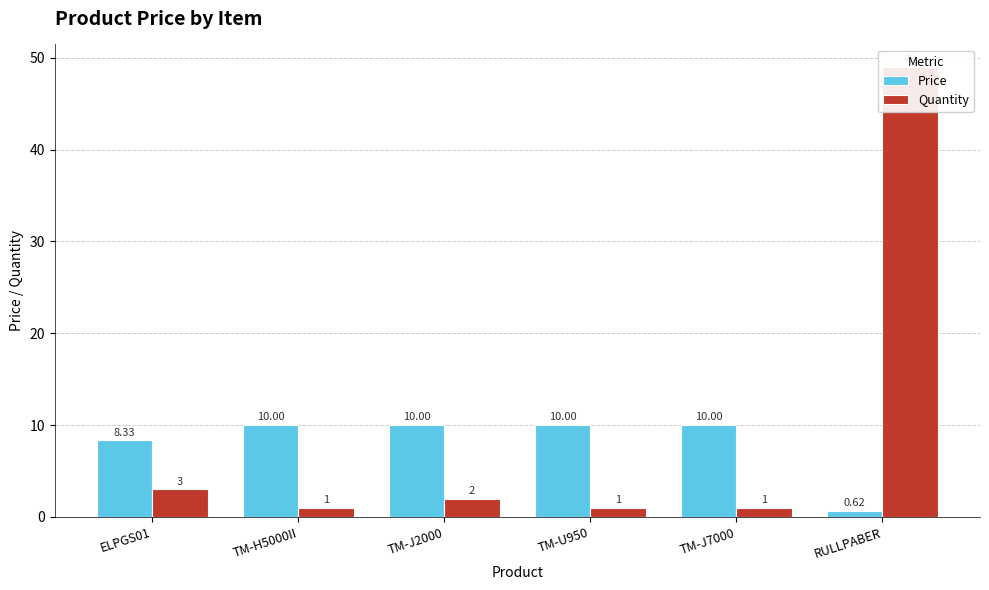

Reading right to left, what are all the values shown in this chart?

Price: RULLPABER=0.6	TM-J7000=10.0	TM-U950=10.0	TM-J2000=10.0	TM-H5000II=10.0	ELPGS01=8.3
Quantity: RULLPABER=49.0	TM-J7000=1.0	TM-U950=1.0	TM-J2000=2.0	TM-H5000II=1.0	ELPGS01=3.0